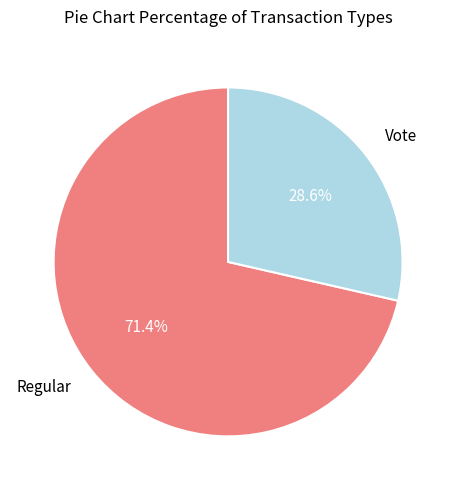

Count the number of slices in the pie.

2